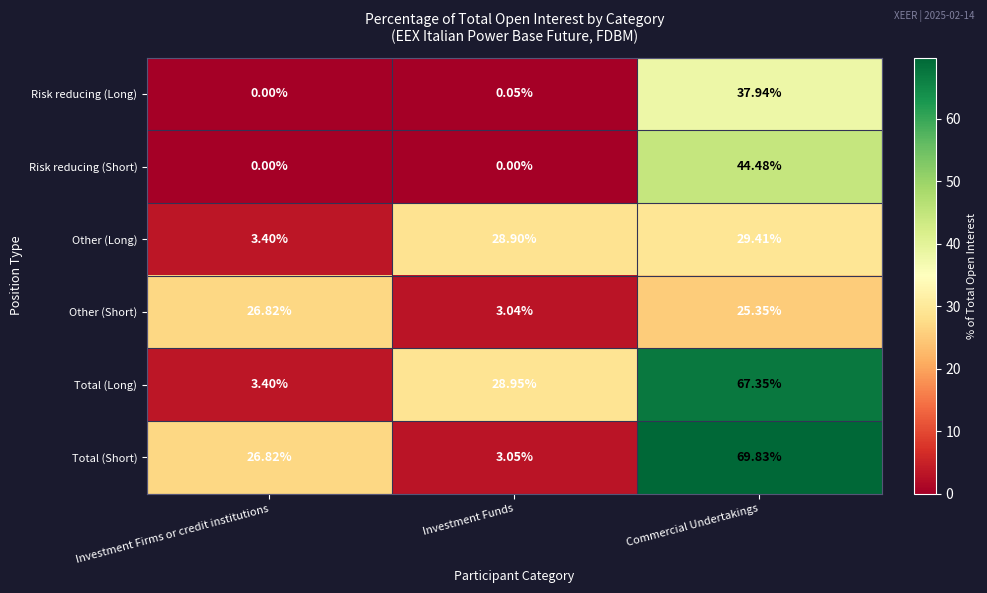

What is the total value across all series at Commercial Undertakings?

274.4